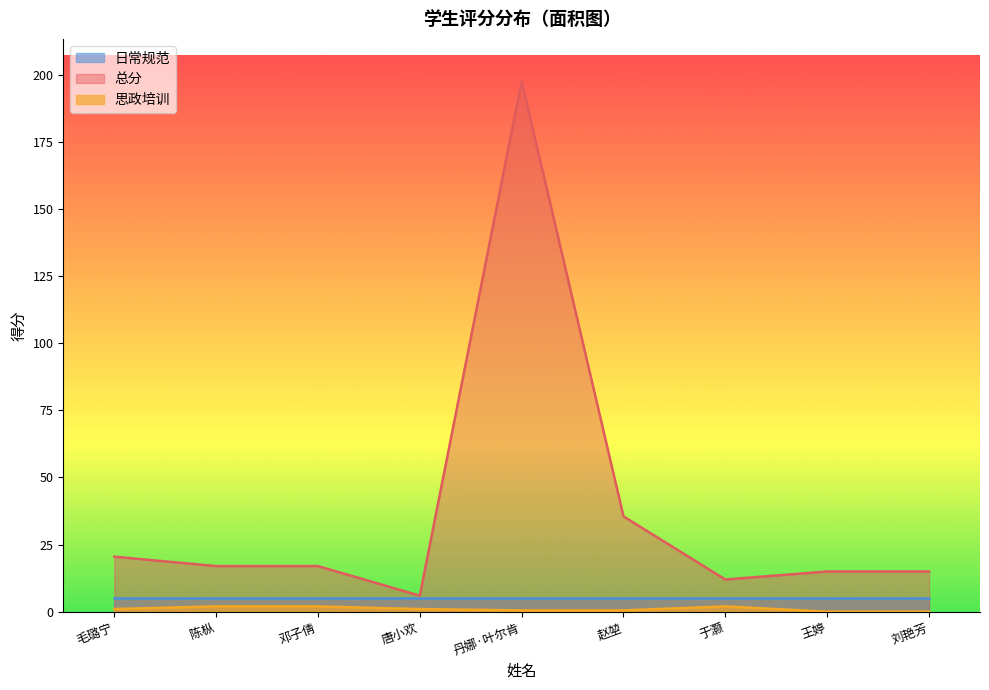

What is the spread (max minus min) of values at 刘艳芳?

15.0